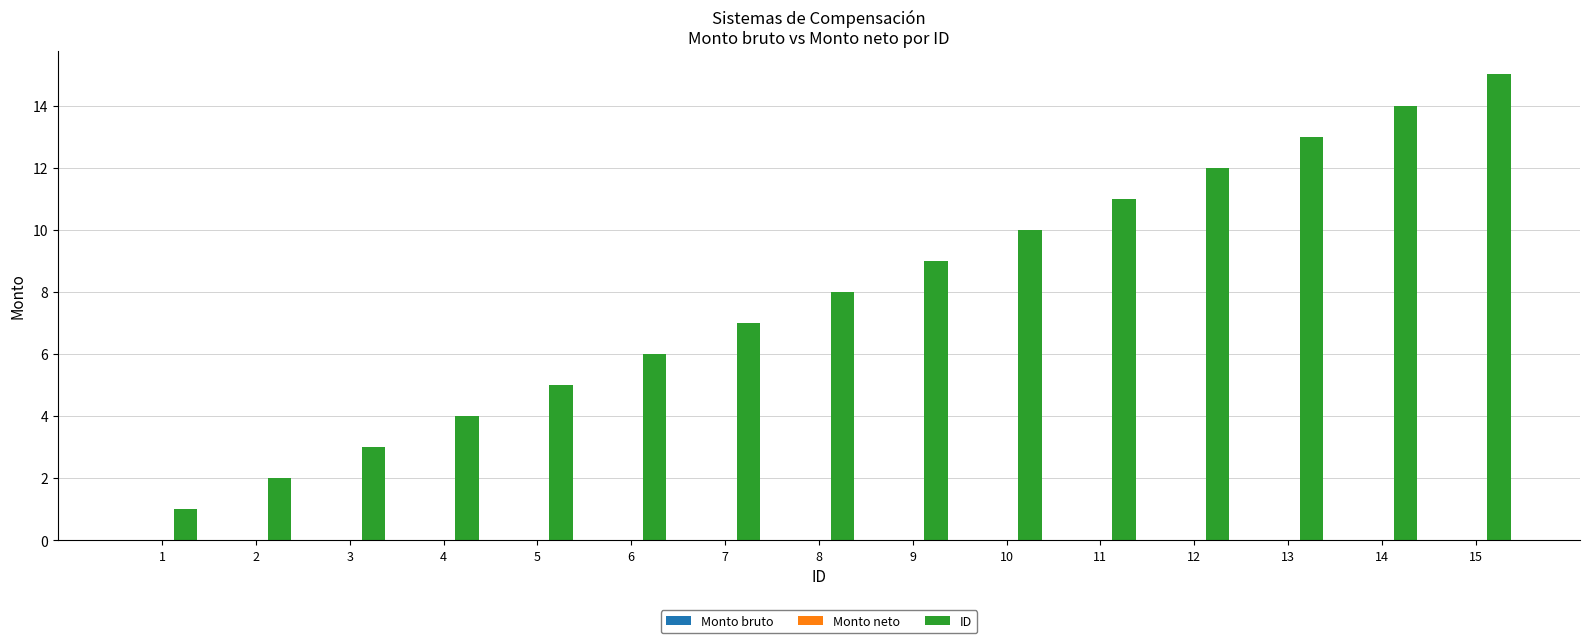

Are the bars horizontal?

No